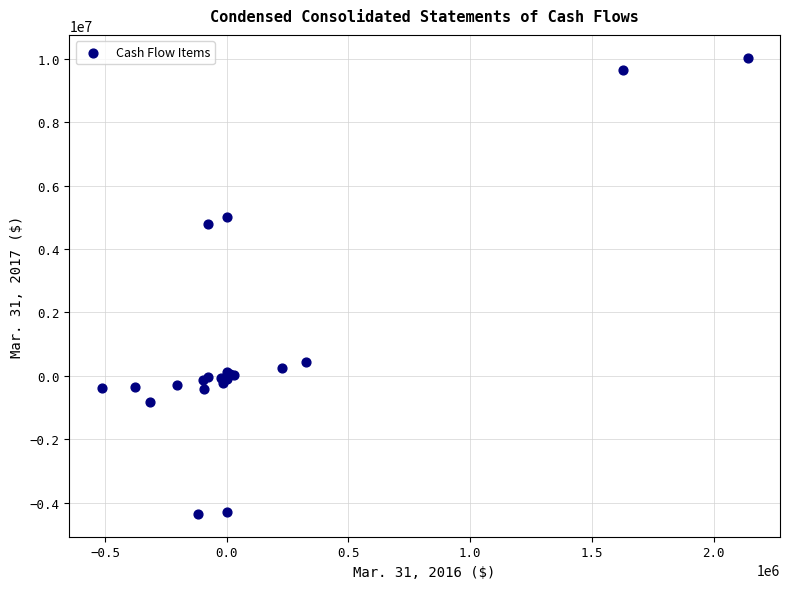

What Y value in the scatter plot is closest to 2842618?

4800575